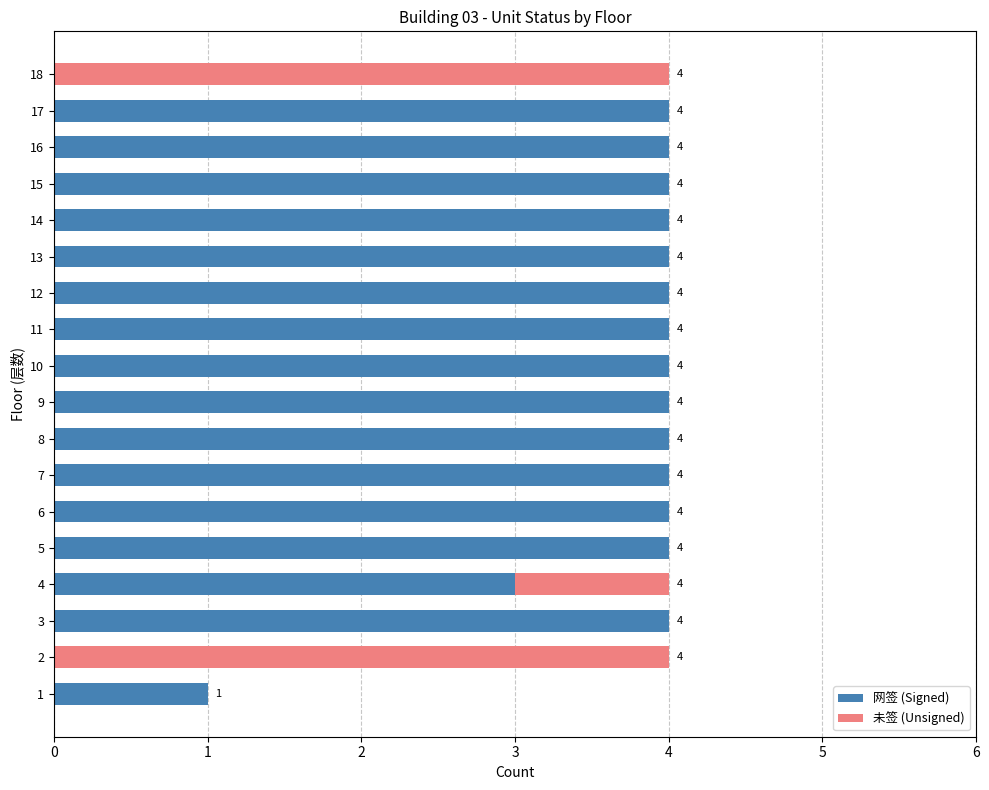

What is the approximate value of 网签 (Signed) at 5?

4